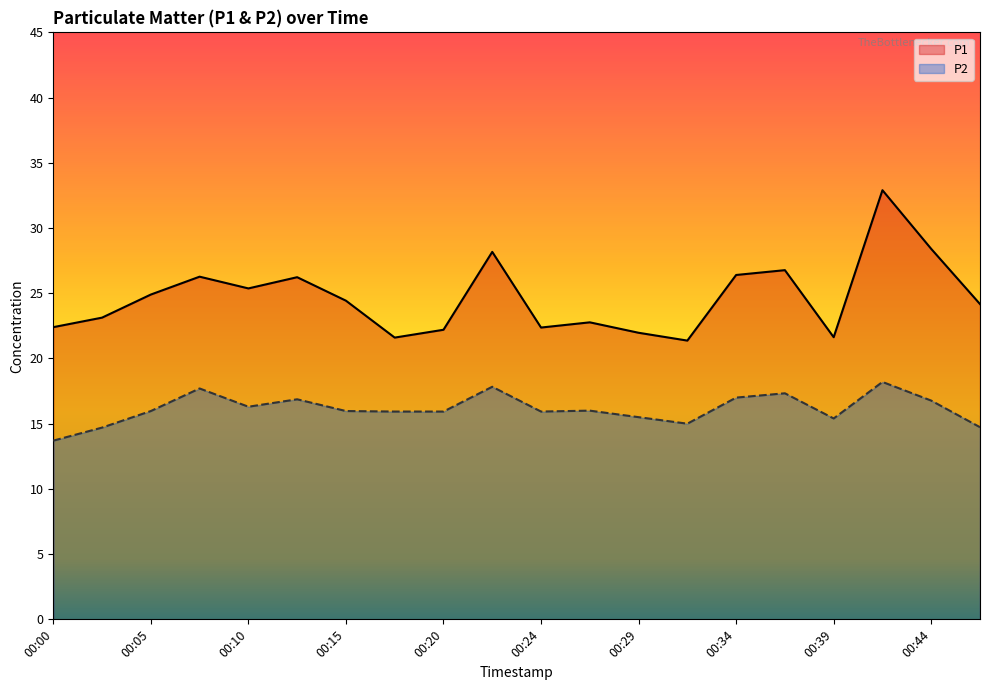

At 00:47, list the series in order from largest to smallest.

P1, P2